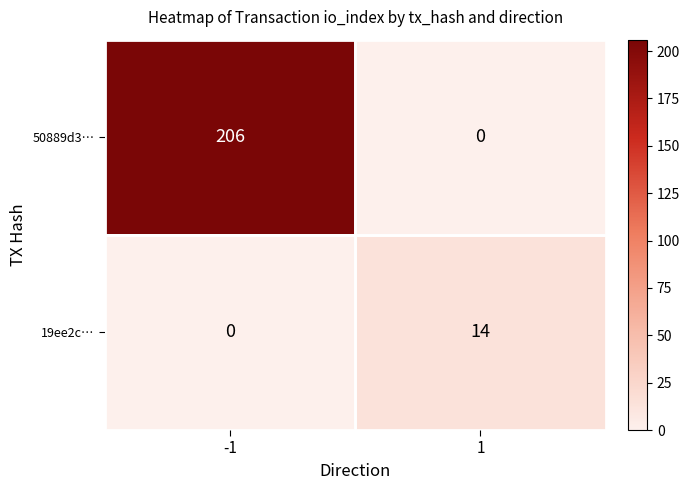

True or false: 19ee2c… has a value of 0 at -1.

True